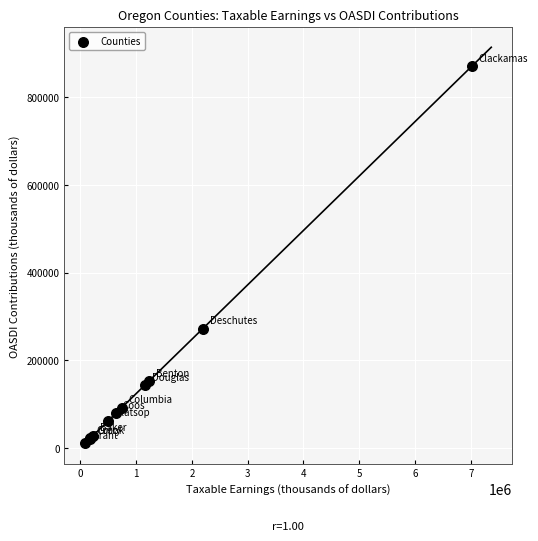

What Y value in the scatter plot is closest to 440435?

272449